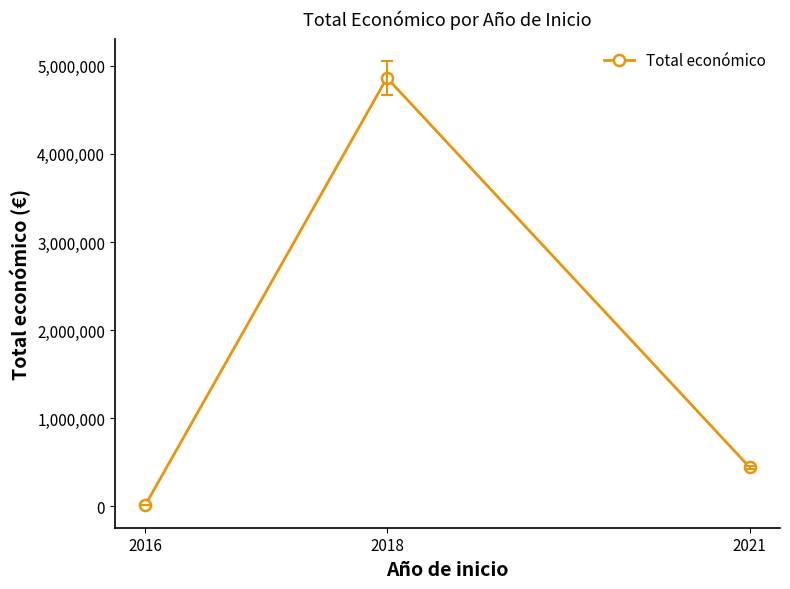

Which has a higher value, 2018 or 2016?

2018